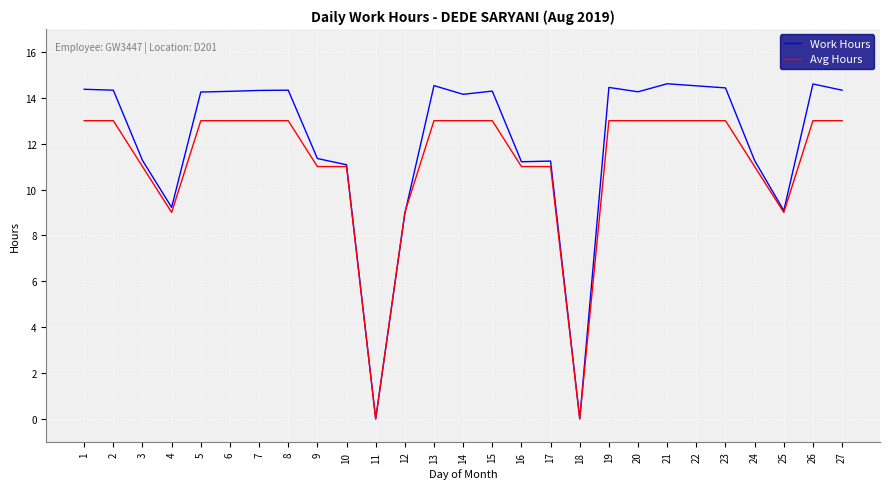

True or false: Avg Hours has a value of 21.7 at 26.

False